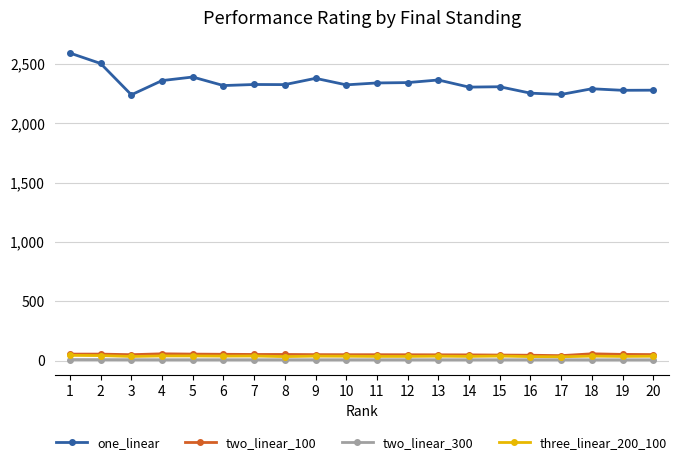

Where is the first local maximum for one_linear?

5